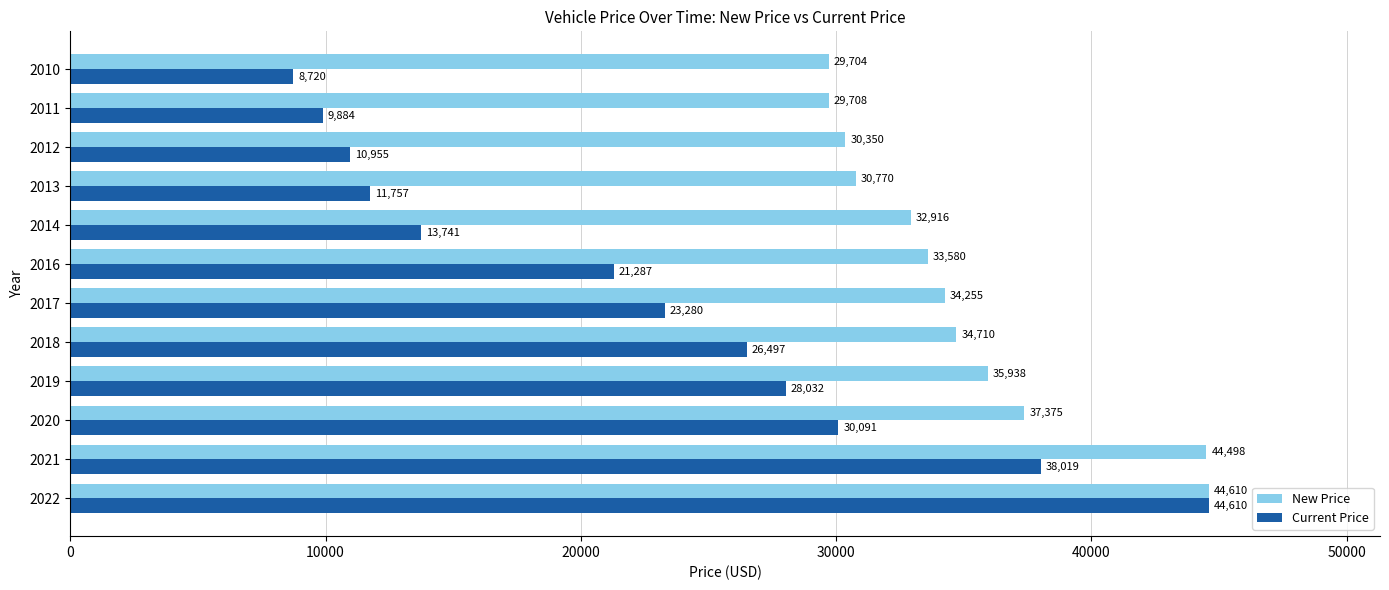

What is the minimum value shown in the chart?

8720